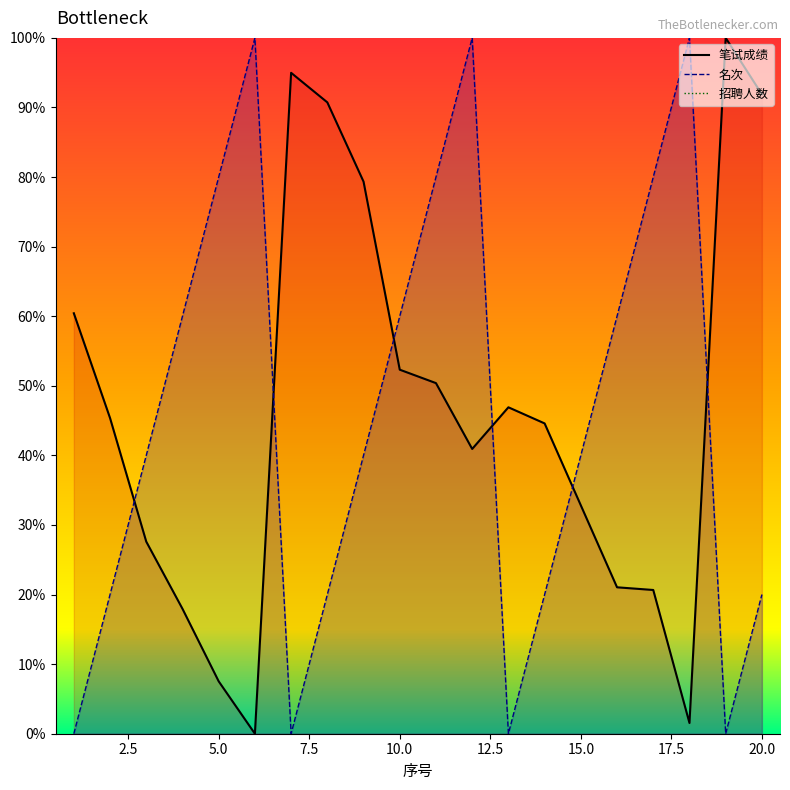

How many interior local peaks does the 笔试成绩 series have?

3